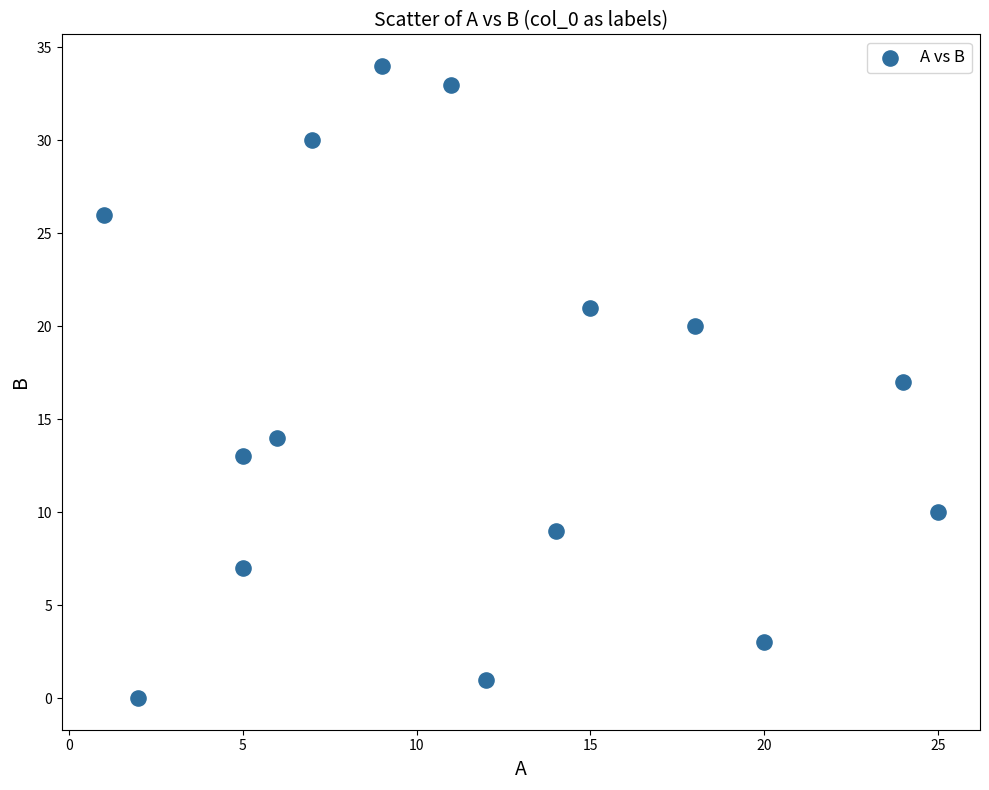

What is the range of X values (max minus min)?

24